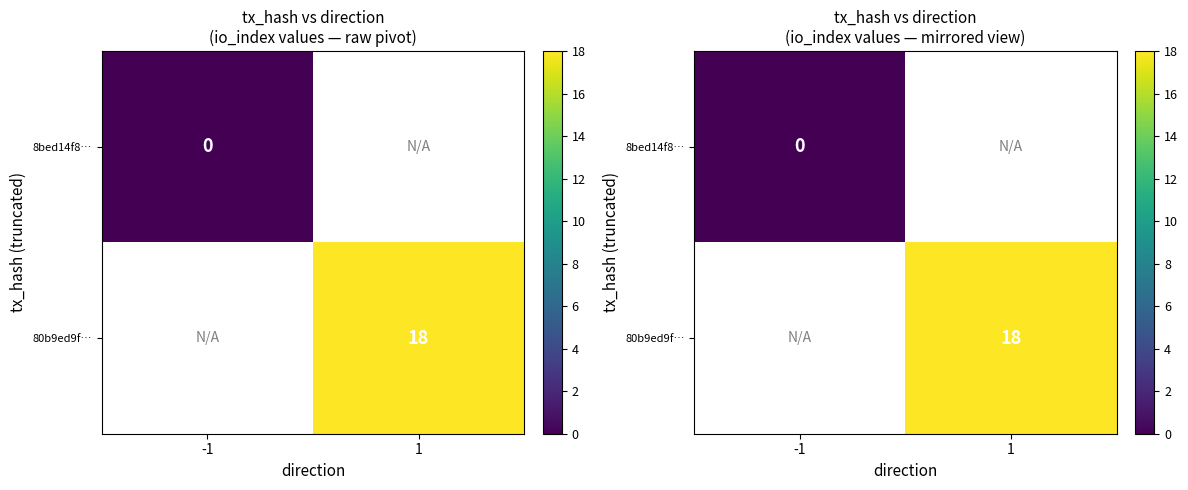

List the series in order of their overall mean, lowest first.

8bed14f8…, 80b9ed9f…